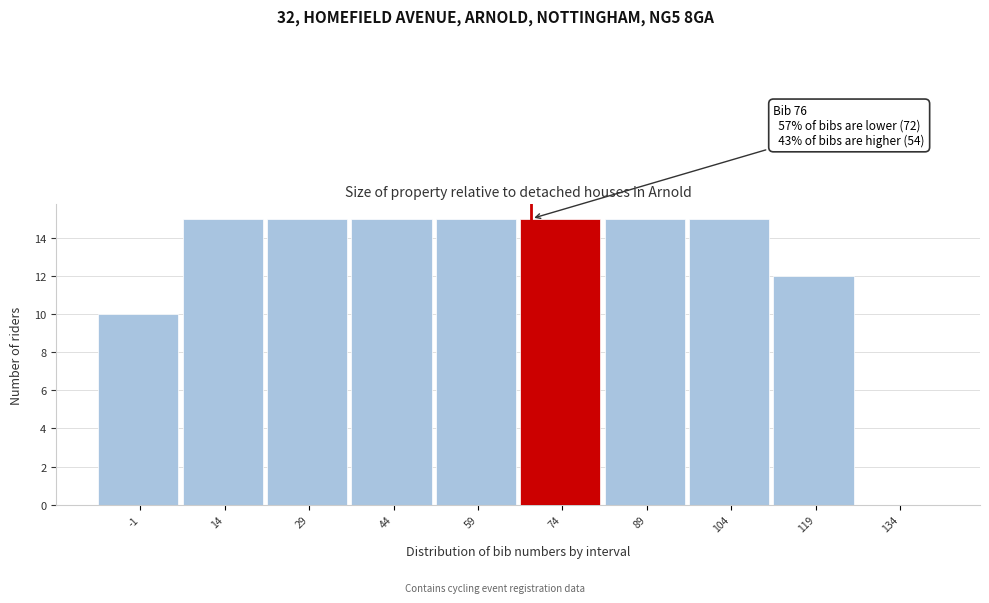

Reading left to right, list all the values displayed in this chart.

-1=10	14=15	29=15	44=15	59=15	74=15	89=15	104=15	119=12	134=0